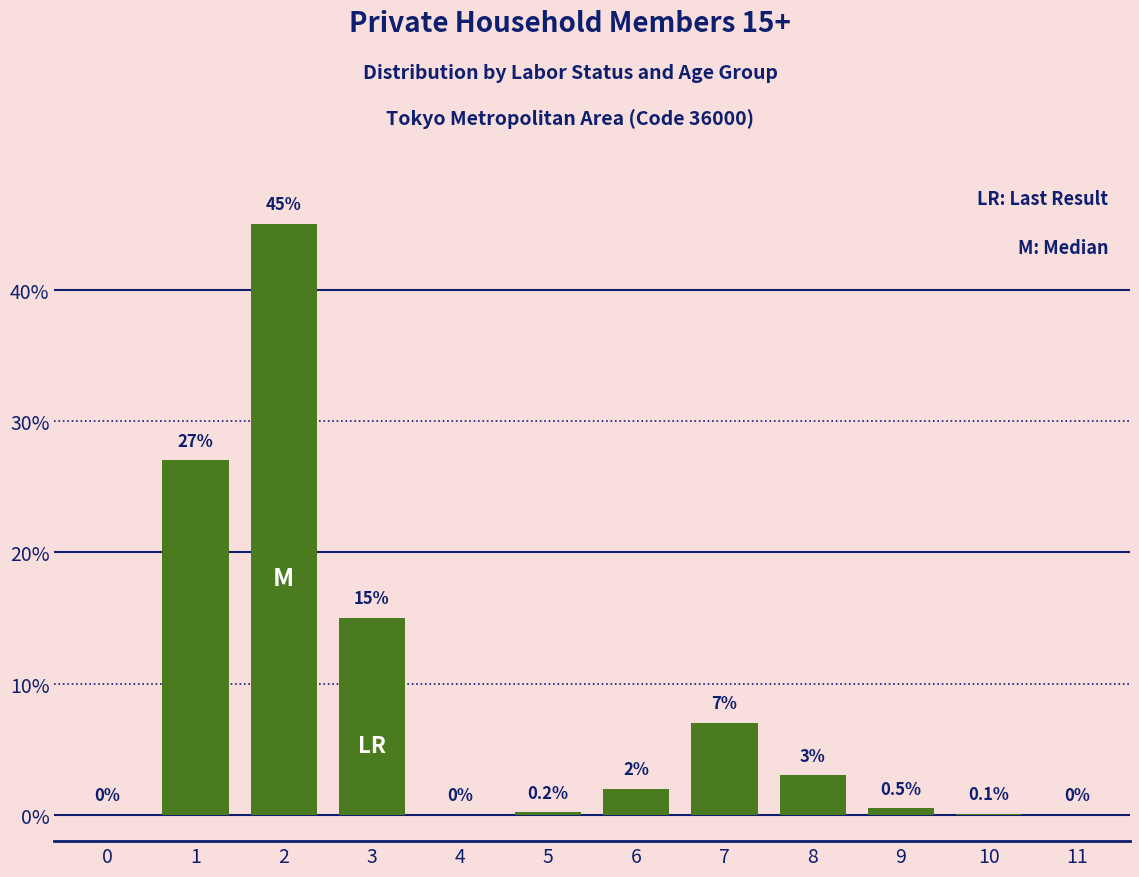

Reading left to right, transcribe all the data shown in this chart.

0.0	27.0	45.0	15.0	0.0	0.2	2.0	7.0	3.0	0.5	0.1	0.0